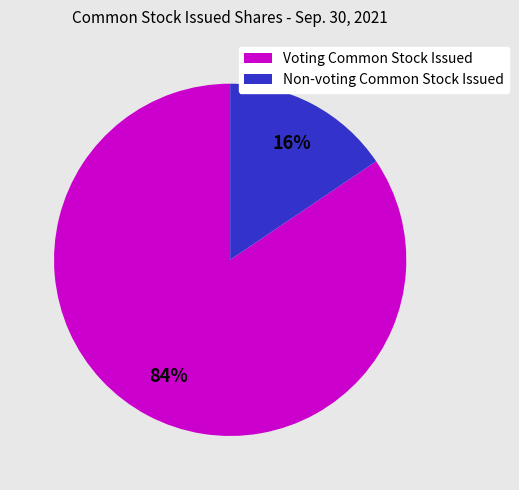

Rank the categories by value from highest to lowest.

Voting Common Stock Issued, Non-voting Common Stock Issued